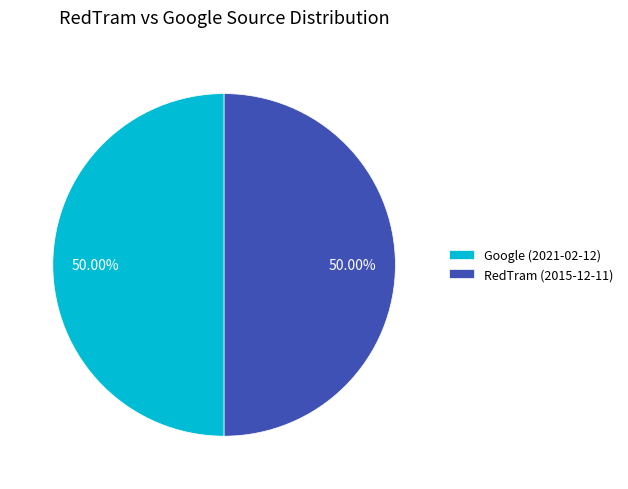

Do RedTram (2015-12-11) and Google (2021-02-12) together represent more than half of the pie?

Yes